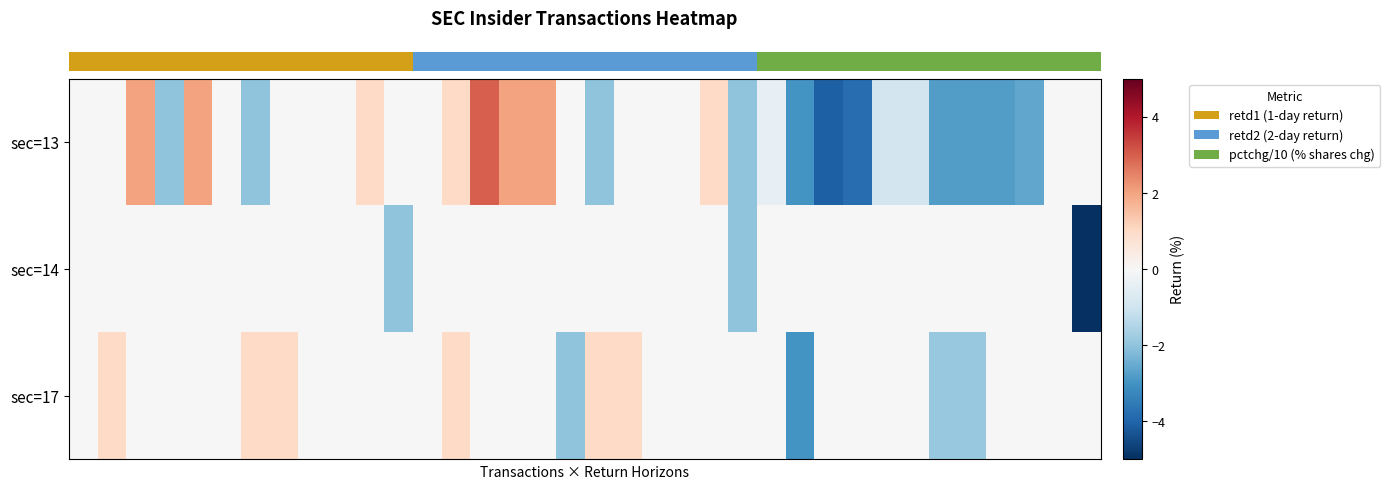

What is the smallest value displayed?

-8.9